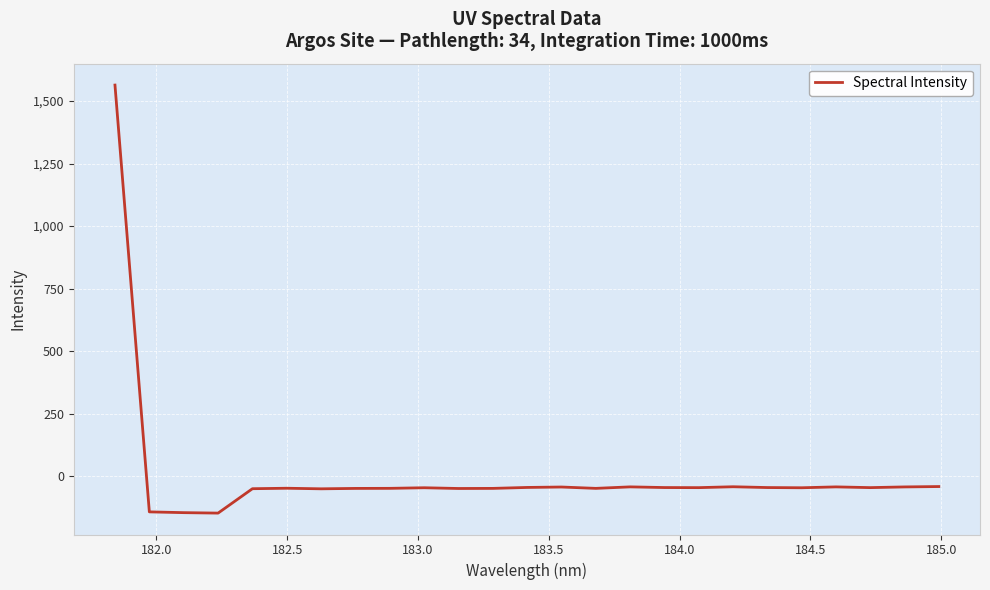

How many distinct data groups are displayed?

1